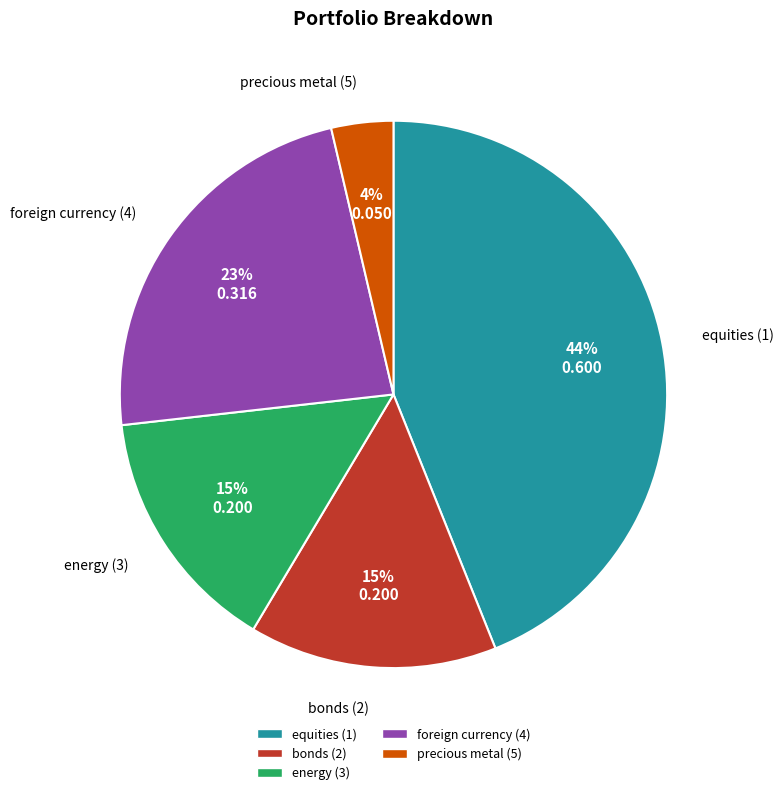

To the nearest percent, what percentage of the pie is energy (3)?

15%